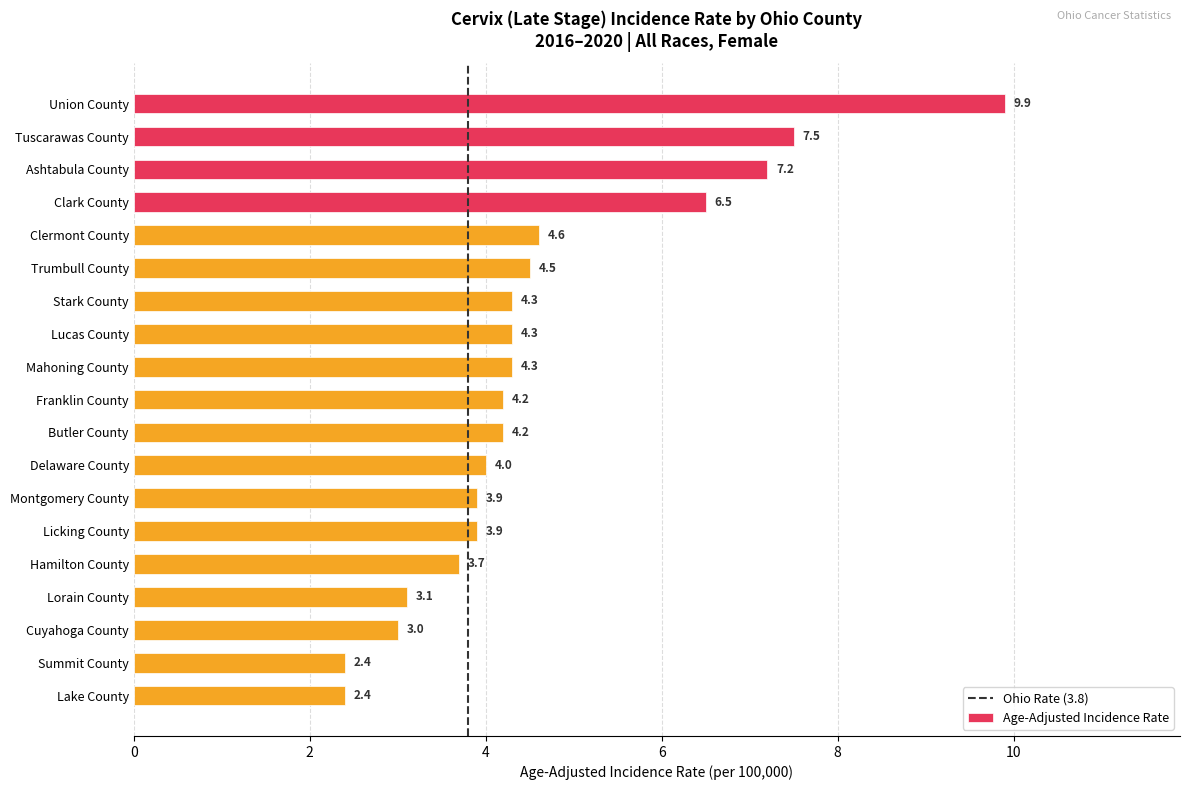

What is the label of the 11th bar from the bottom?

Mahoning County